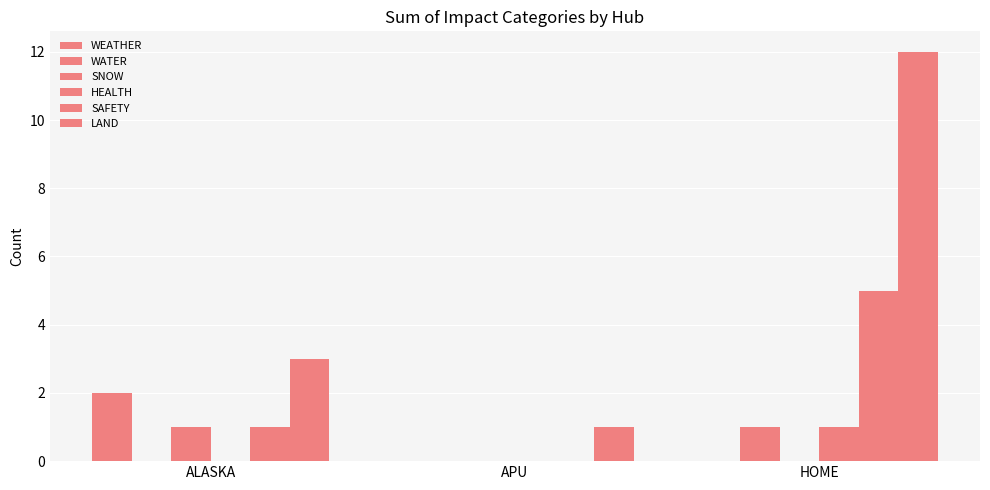

Reading left to right, list all the values displayed in this chart.

WEATHER: ALASKA=2	APU=0	HOME=0
WATER: ALASKA=0	APU=0	HOME=1
SNOW: ALASKA=1	APU=0	HOME=0
HEALTH: ALASKA=0	APU=0	HOME=1
SAFETY: ALASKA=1	APU=0	HOME=5
LAND: ALASKA=3	APU=1	HOME=12